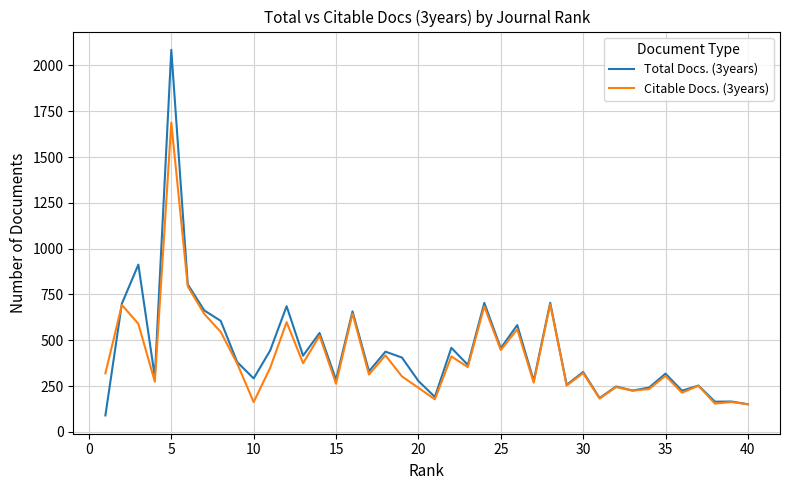

Which series has the largest range (max minus min)?

Total Docs. (3years)